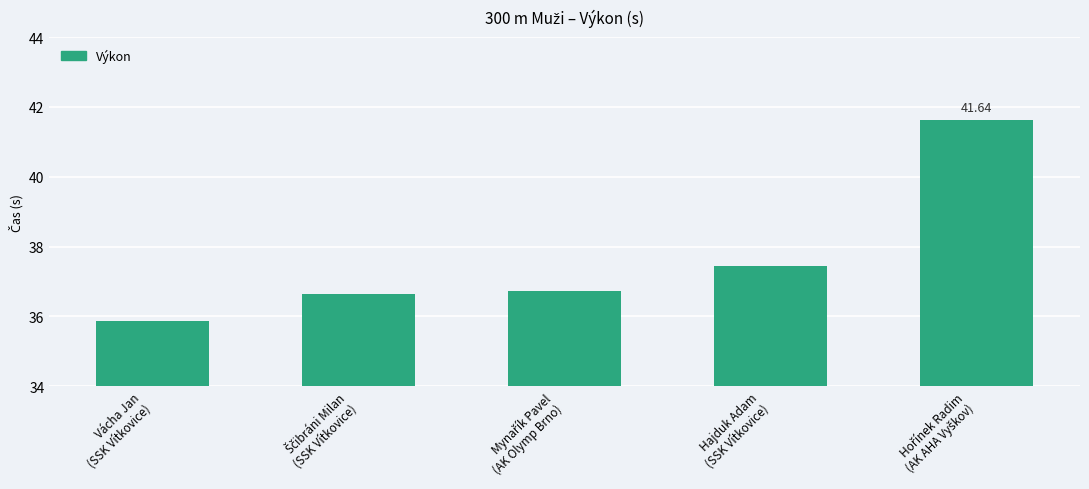

How many distinct data groups are displayed?

1